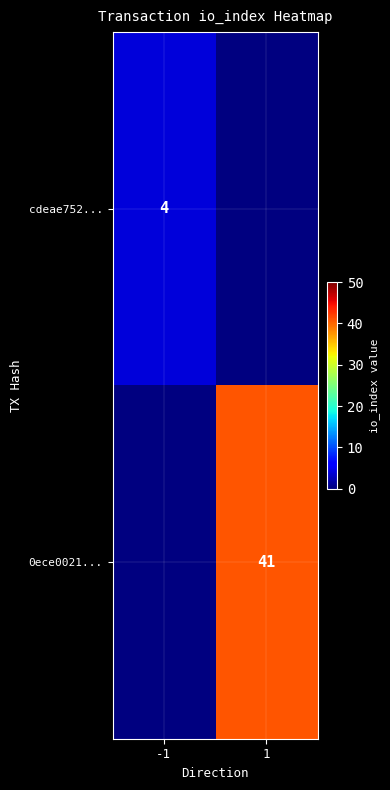

What is the smallest value displayed?

4.0